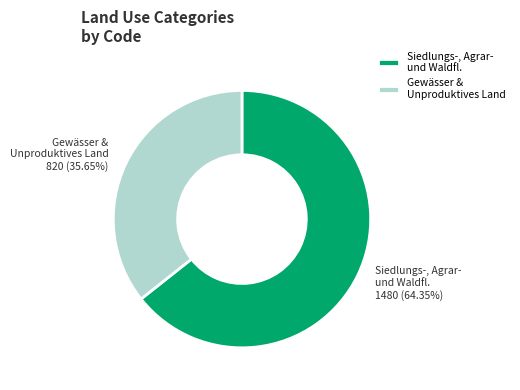

What is the largest slice in the pie chart?

Siedlungs-, Agrar- und Waldfl.